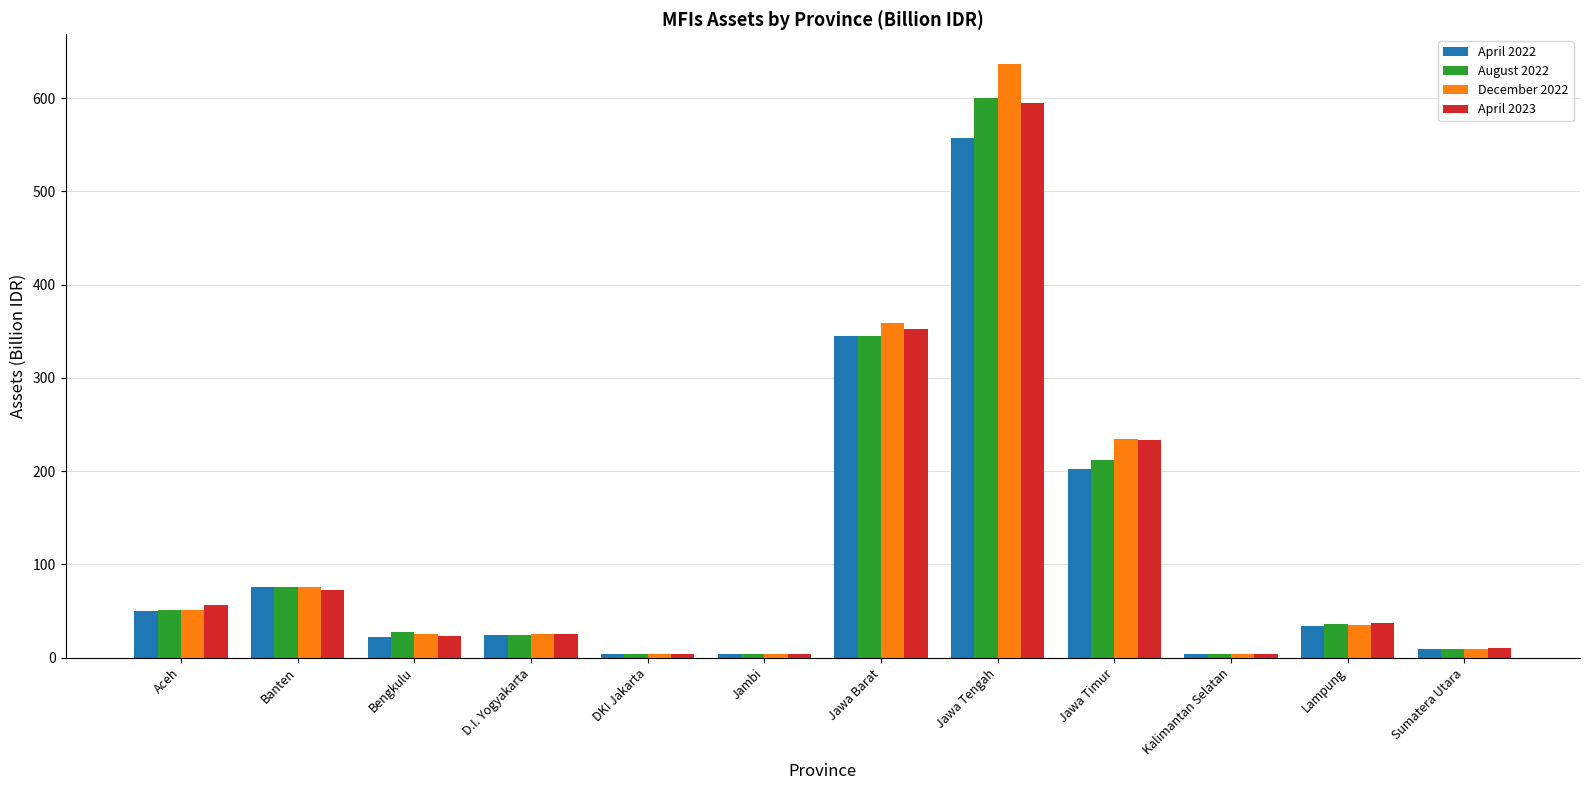

Where is August 2022 nearest to the value 302?

Jawa Barat